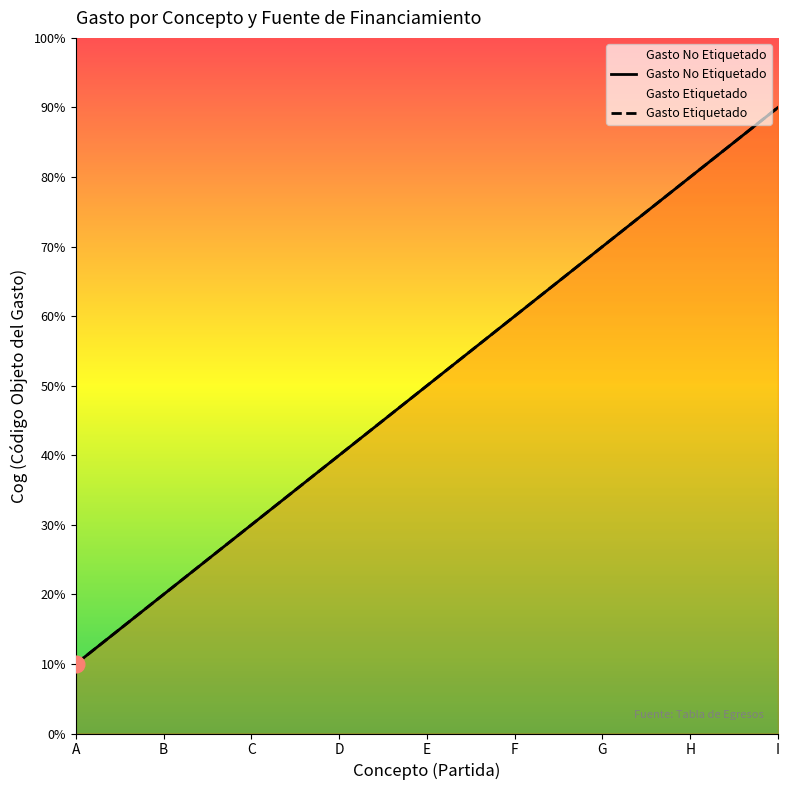

List the labels in order of Cog (Etiquetado) value, smallest first.

A, B, C, D, E, F, G, H, I